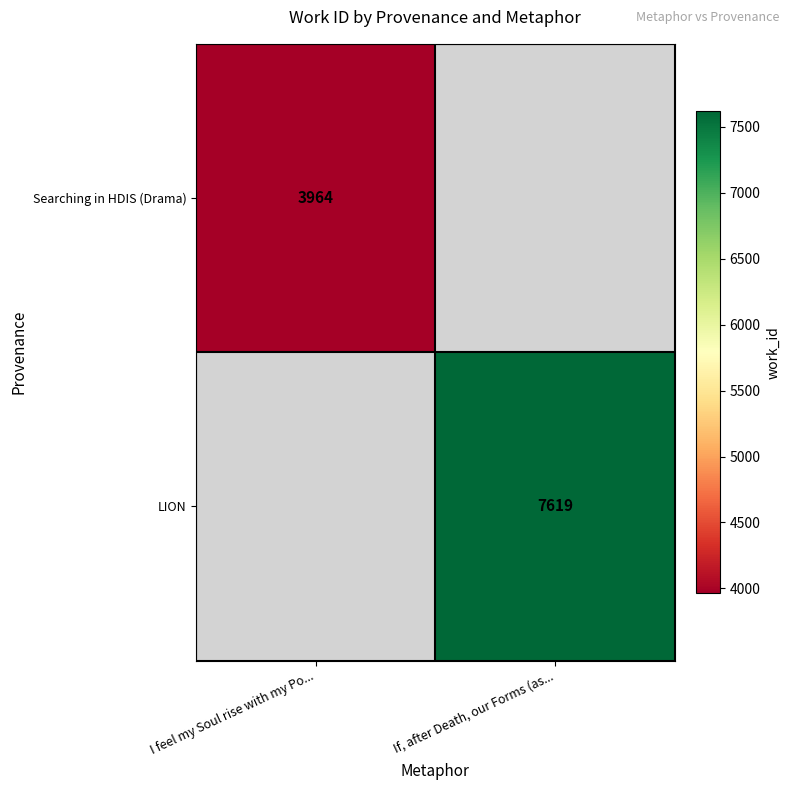

Is it true that LION equals 7619 at If, after Death, our Forms (as...?

True